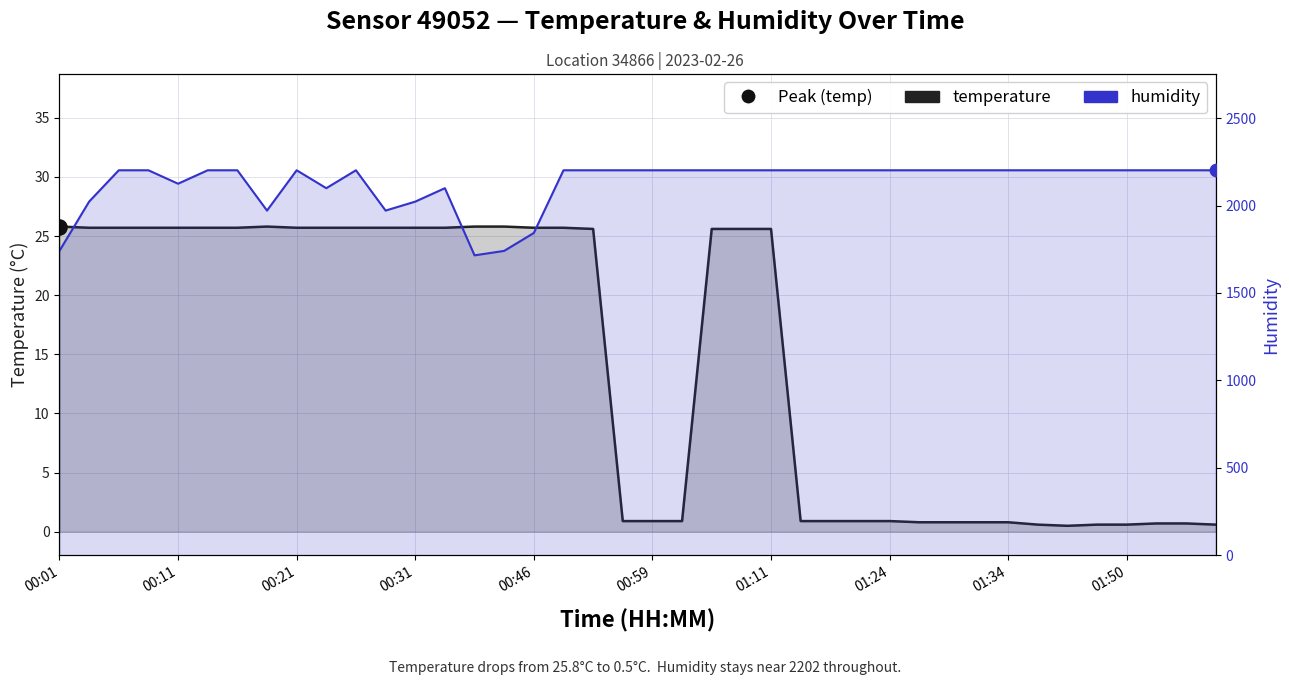

At how many categories does at least one series exceed 1013?

40